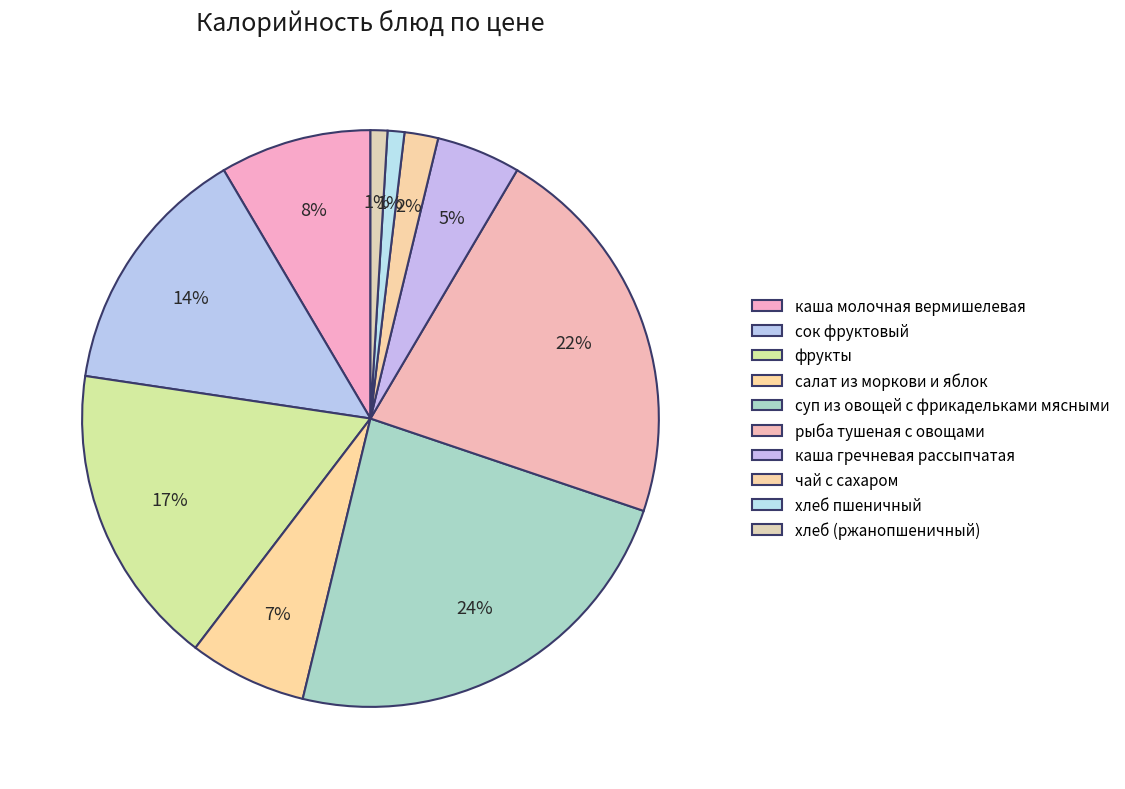

How many slices are in this pie chart?

10